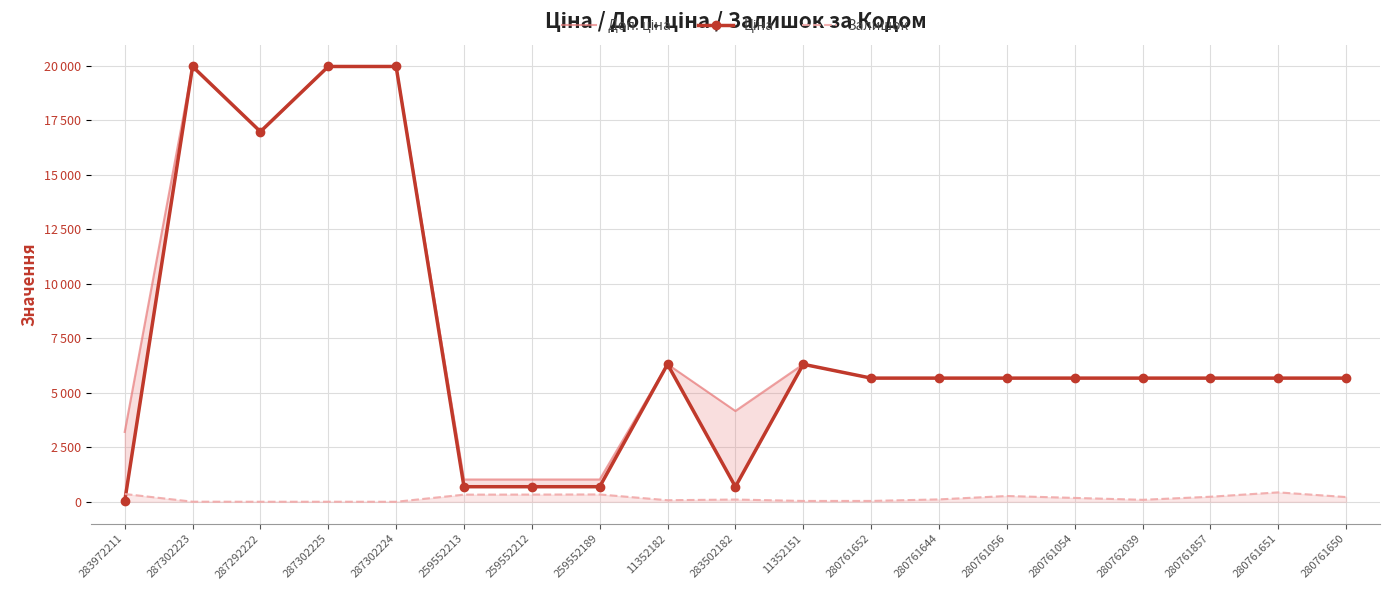

Reading left to right, list all the values displayed in this chart.

Доп. ціна: 3205.0	19964.2	16976.3	19964.2	19964.2	1024.6	1024.6	1024.6	6308.8	4165.6	6308.8	5673.8	5673.8	5673.8	5673.8	5673.8	5673.8	5673.8	5673.8
Ціна: 32.0	19964.2	16976.3	19964.2	19964.2	693.7	693.7	693.7	6308.8	694.3	6308.8	5673.8	5673.8	5673.8	5673.8	5673.8	5673.8	5673.8	5673.8
Залишок: 360.0	7.0	4.0	5.0	3.0	330.0	333.0	339.0	74.0	106.0	41.0	42.0	112.0	268.0	180.0	93.0	234.0	434.0	220.0